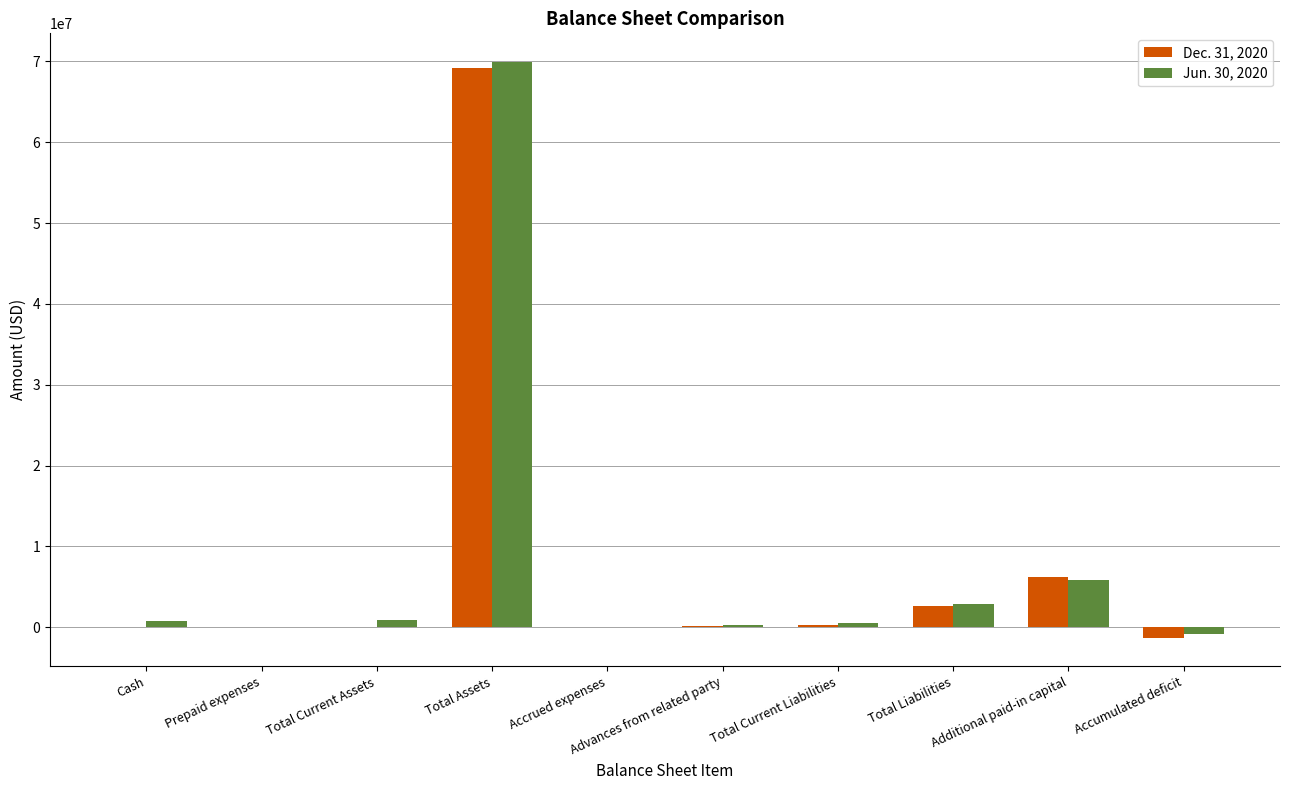

What is the highest value of the Jun. 30, 2020 series?

69901013